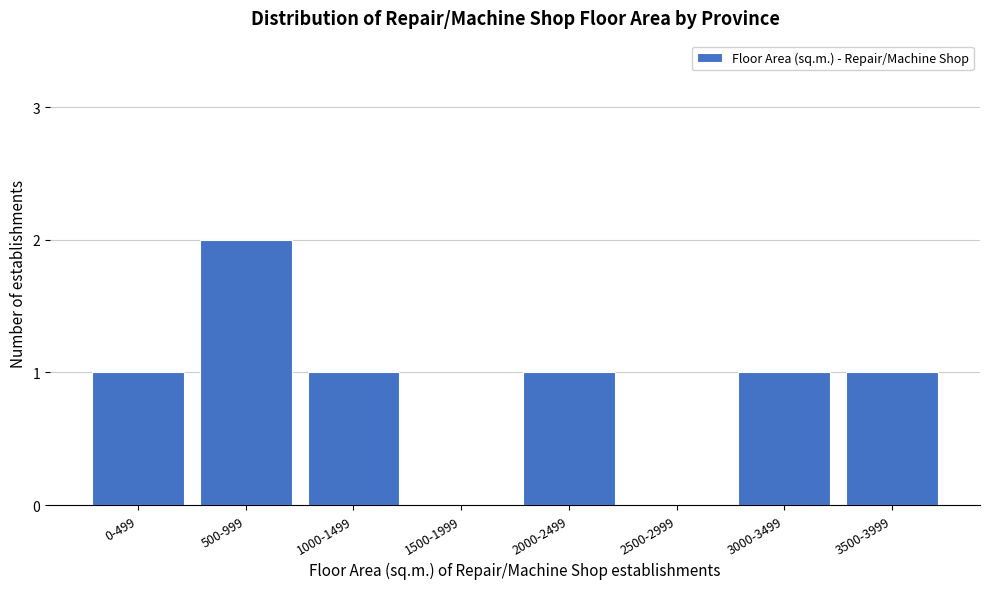

Reading left to right, transcribe all the data shown in this chart.

0-499=1	500-999=2	1000-1499=1	1500-1999=0	2000-2499=1	2500-2999=0	3000-3499=1	3500-3999=1